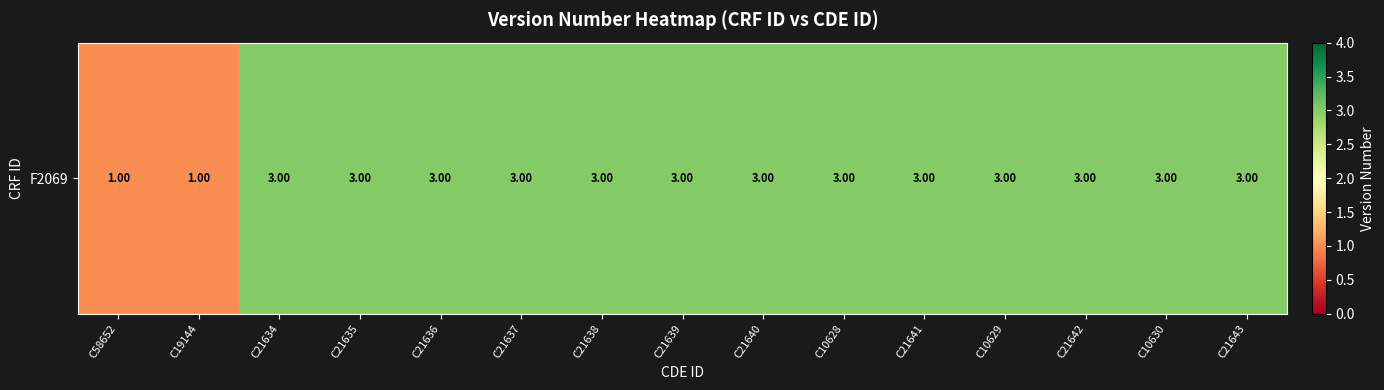

Between C21636 and C21635, which is larger?

C21636